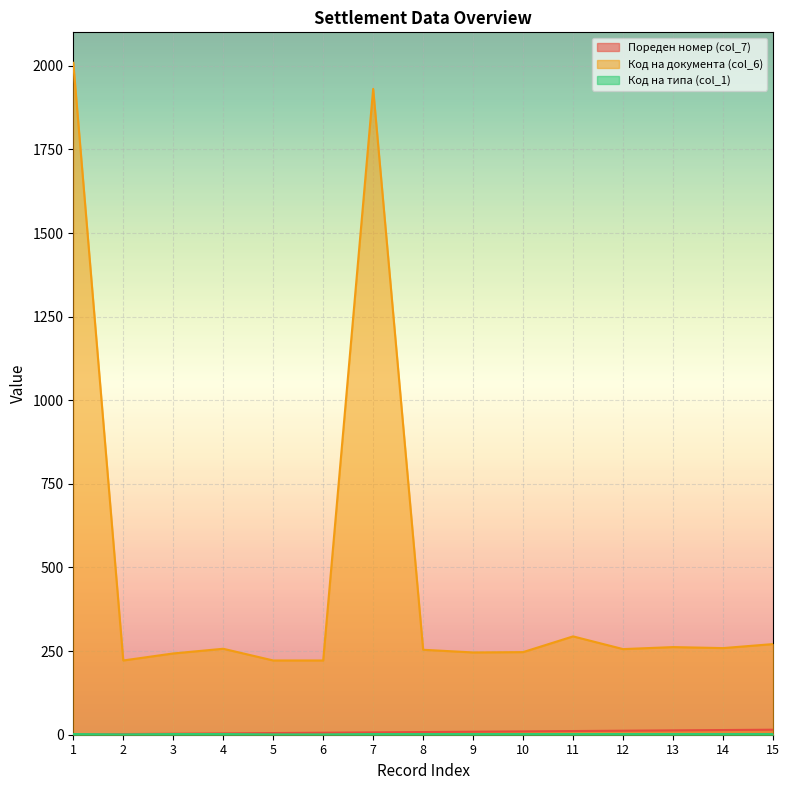

Rank the series by their maximum value, from lowest to highest.

Код на типа (col_1), Пореден номер (col_7), Код на документа (col_6)